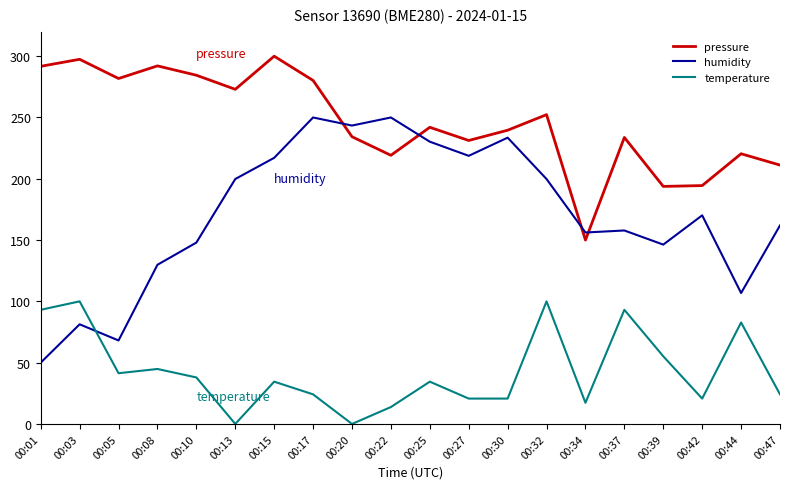

What is the total value across all series at 00:44?

410.0